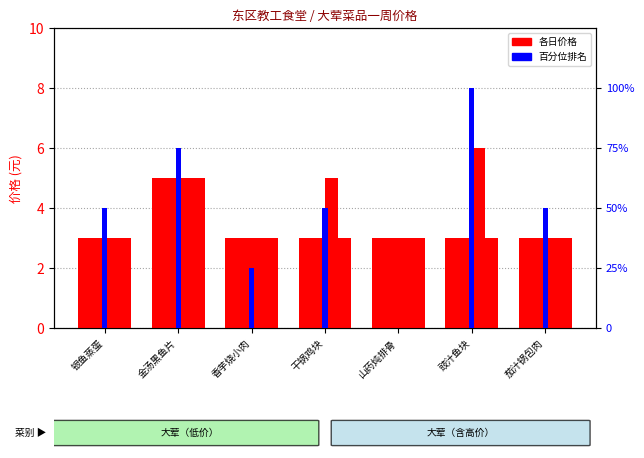

Which category has the lowest value in the 周四价格 series?

银鱼蒸蛋